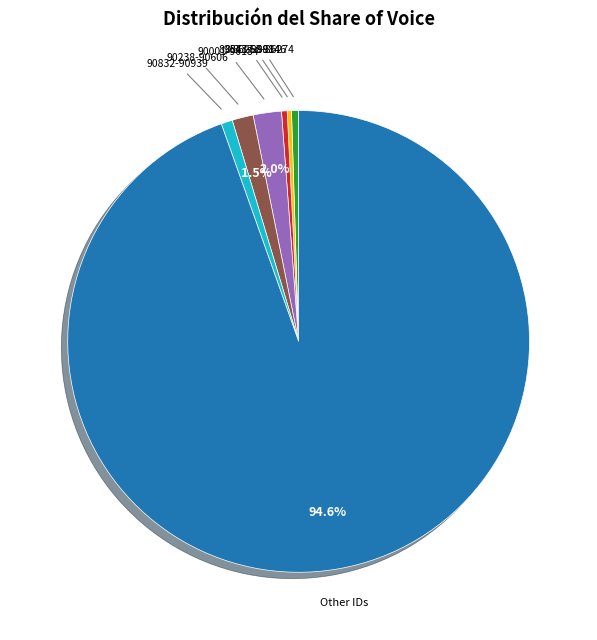

Does any single category account for the majority?

Yes